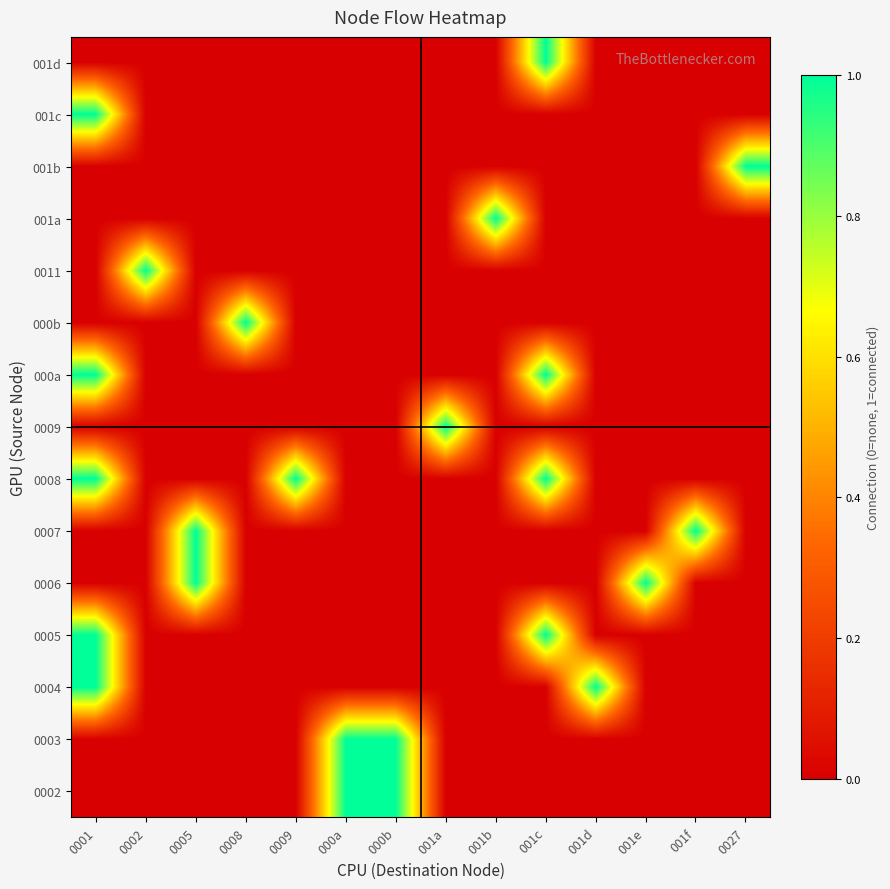

Reading left to right, transcribe all the data shown in this chart.

0002: 0001=0	0002=0	0005=0	0008=0	0009=0	000a=1	000b=1	001a=0	001b=0	001c=0	001d=0	001e=0	001f=0	0027=0
0003: 0001=0	0002=0	0005=0	0008=0	0009=0	000a=1	000b=1	001a=0	001b=0	001c=0	001d=0	001e=0	001f=0	0027=0
0004: 0001=1	0002=0	0005=0	0008=0	0009=0	000a=0	000b=0	001a=0	001b=0	001c=0	001d=1	001e=0	001f=0	0027=0
0005: 0001=1	0002=0	0005=0	0008=0	0009=0	000a=0	000b=0	001a=0	001b=0	001c=1	001d=0	001e=0	001f=0	0027=0
0006: 0001=0	0002=0	0005=1	0008=0	0009=0	000a=0	000b=0	001a=0	001b=0	001c=0	001d=0	001e=1	001f=0	0027=0
0007: 0001=0	0002=0	0005=1	0008=0	0009=0	000a=0	000b=0	001a=0	001b=0	001c=0	001d=0	001e=0	001f=1	0027=0
0008: 0001=1	0002=0	0005=0	0008=0	0009=1	000a=0	000b=0	001a=0	001b=0	001c=1	001d=0	001e=0	001f=0	0027=0
0009: 0001=0	0002=0	0005=0	0008=0	0009=0	000a=0	000b=0	001a=1	001b=0	001c=0	001d=0	001e=0	001f=0	0027=0
000a: 0001=1	0002=0	0005=0	0008=0	0009=0	000a=0	000b=0	001a=0	001b=0	001c=1	001d=0	001e=0	001f=0	0027=0
000b: 0001=0	0002=0	0005=0	0008=1	0009=0	000a=0	000b=0	001a=0	001b=0	001c=0	001d=0	001e=0	001f=0	0027=0
0011: 0001=0	0002=1	0005=0	0008=0	0009=0	000a=0	000b=0	001a=0	001b=0	001c=0	001d=0	001e=0	001f=0	0027=0
001a: 0001=0	0002=0	0005=0	0008=0	0009=0	000a=0	000b=0	001a=0	001b=1	001c=0	001d=0	001e=0	001f=0	0027=0
001b: 0001=0	0002=0	0005=0	0008=0	0009=0	000a=0	000b=0	001a=0	001b=0	001c=0	001d=0	001e=0	001f=0	0027=1
001c: 0001=1	0002=0	0005=0	0008=0	0009=0	000a=0	000b=0	001a=0	001b=0	001c=0	001d=0	001e=0	001f=0	0027=0
001d: 0001=0	0002=0	0005=0	0008=0	0009=0	000a=0	000b=0	001a=0	001b=0	001c=1	001d=0	001e=0	001f=0	0027=0